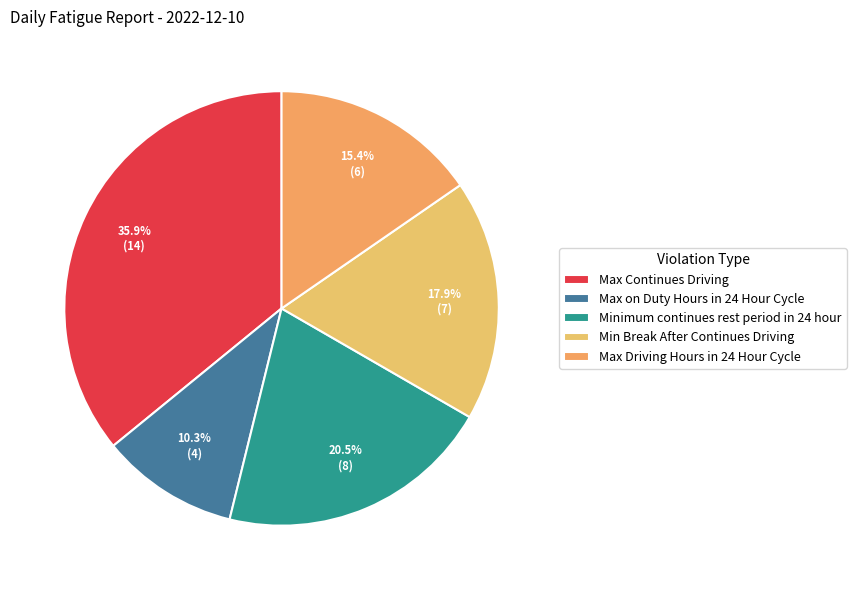

Count the number of slices in the pie.

5